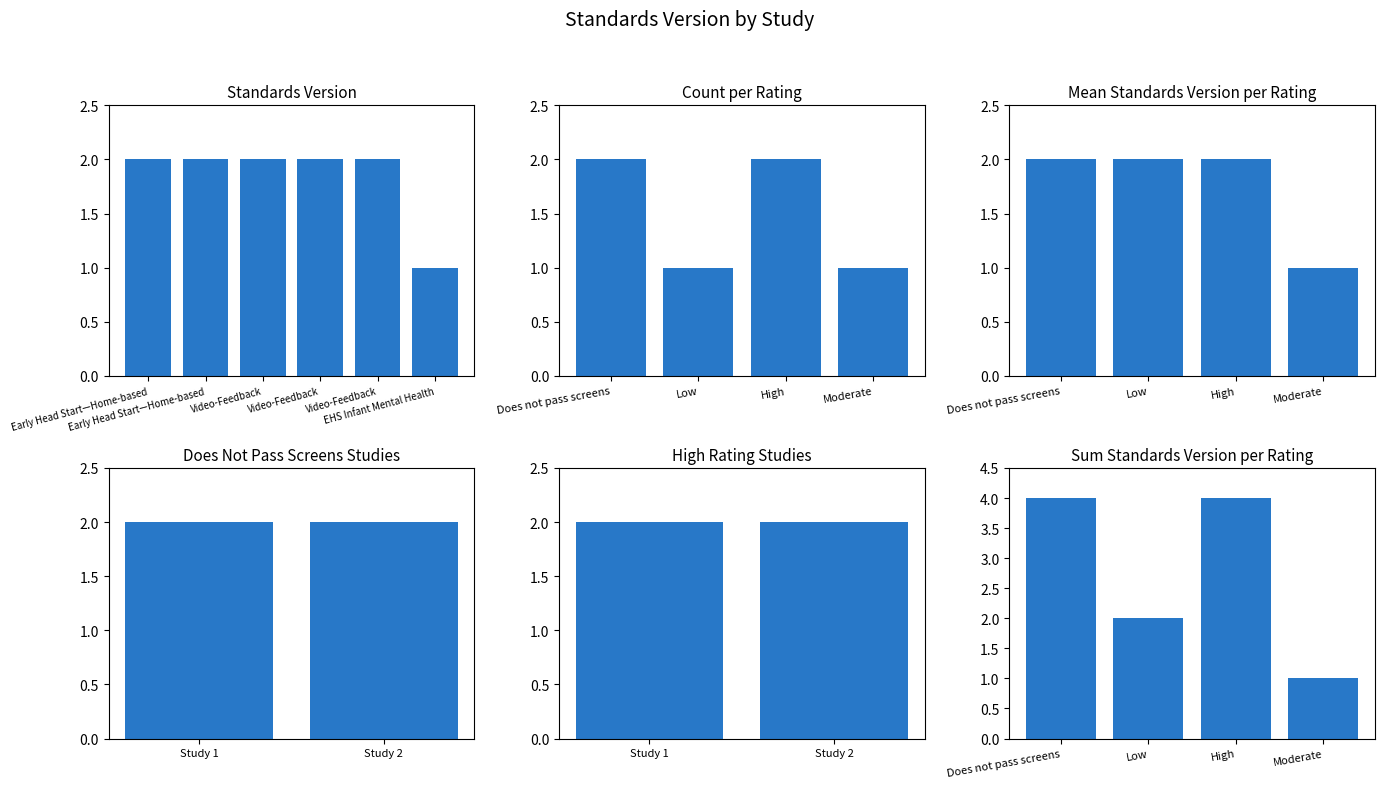

What is the value of the 1st bar from the left?

2